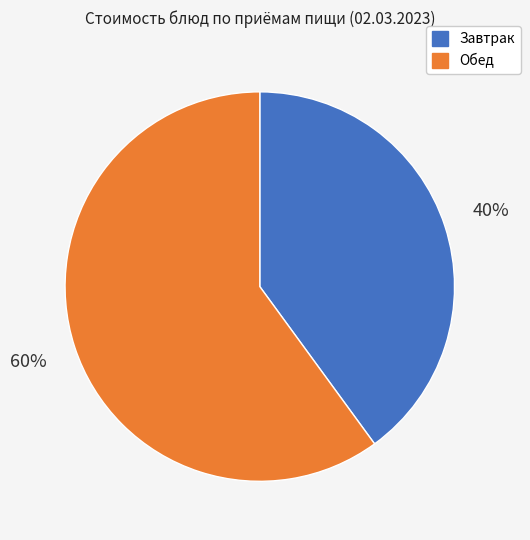

To the nearest percent, what is the difference between the largest and smallest slice percentages?

20%